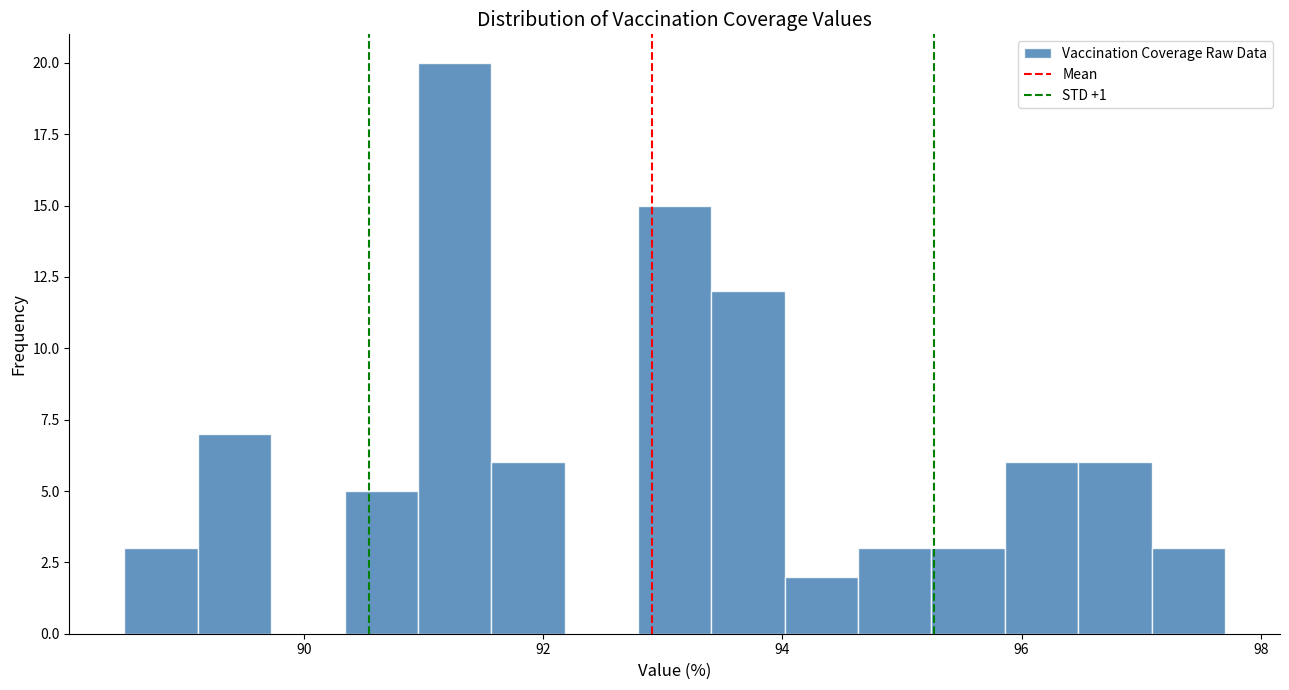

Read against the x-axis, roughly where is the centre of the tallest bar?

91.2